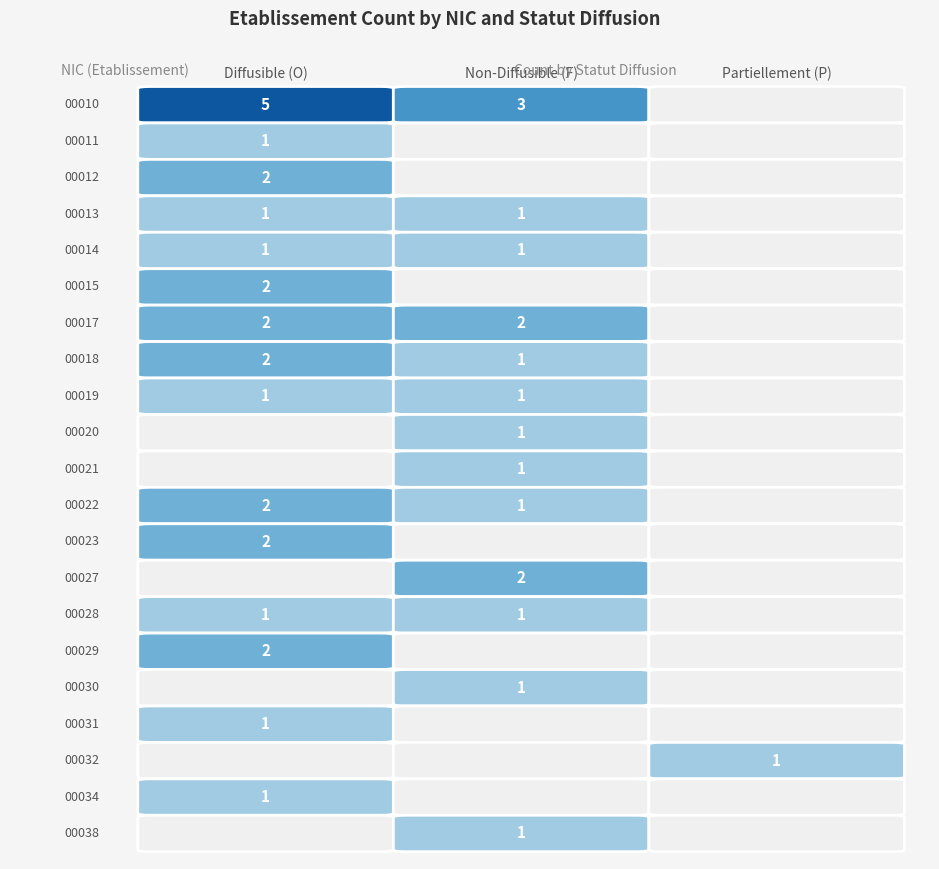

Count the number of data series in this chart.

21